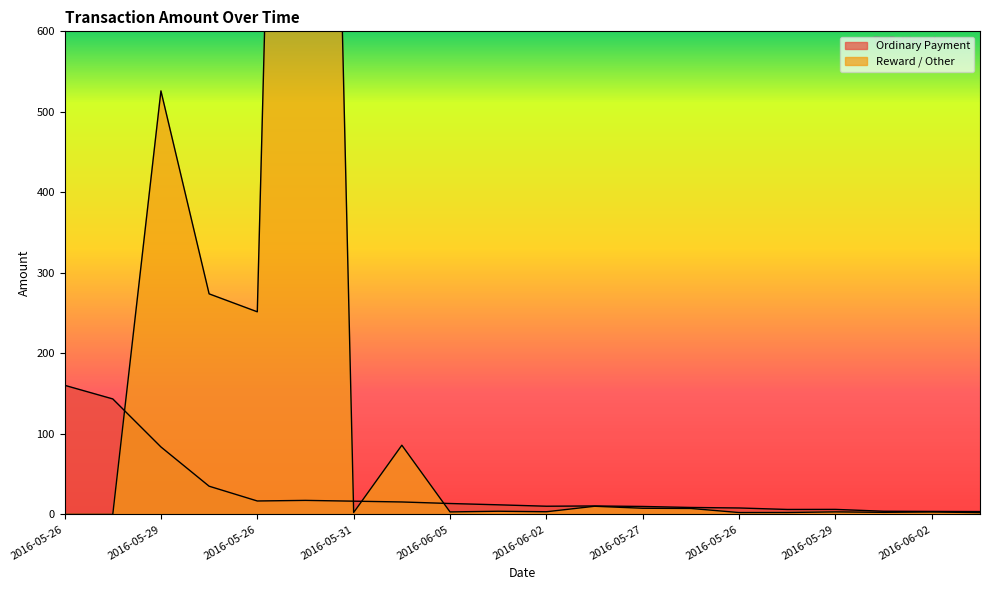

True or false: Reward / Other and Ordinary Payment cross at least once.

True